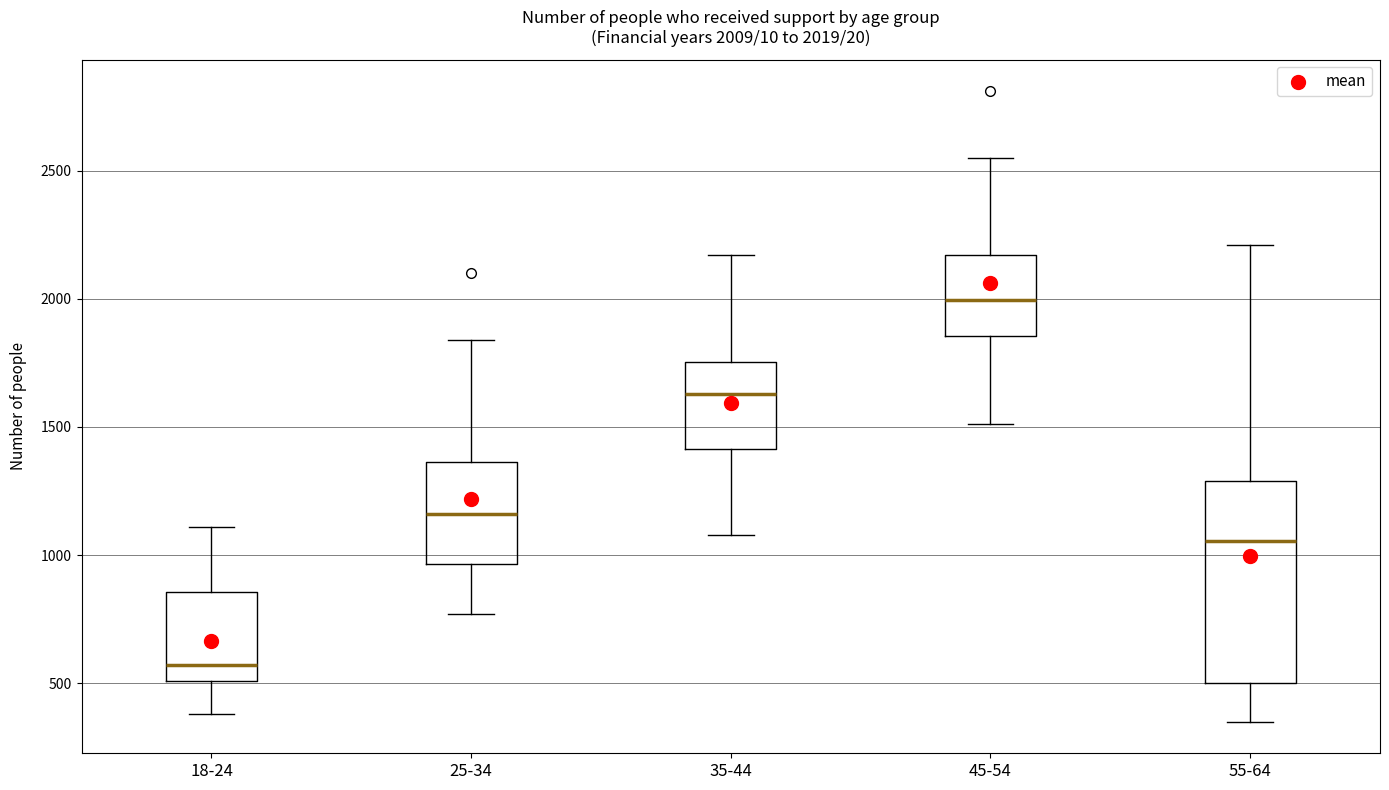

Which box is the tallest, from its lower edge to its upper edge?

55-64